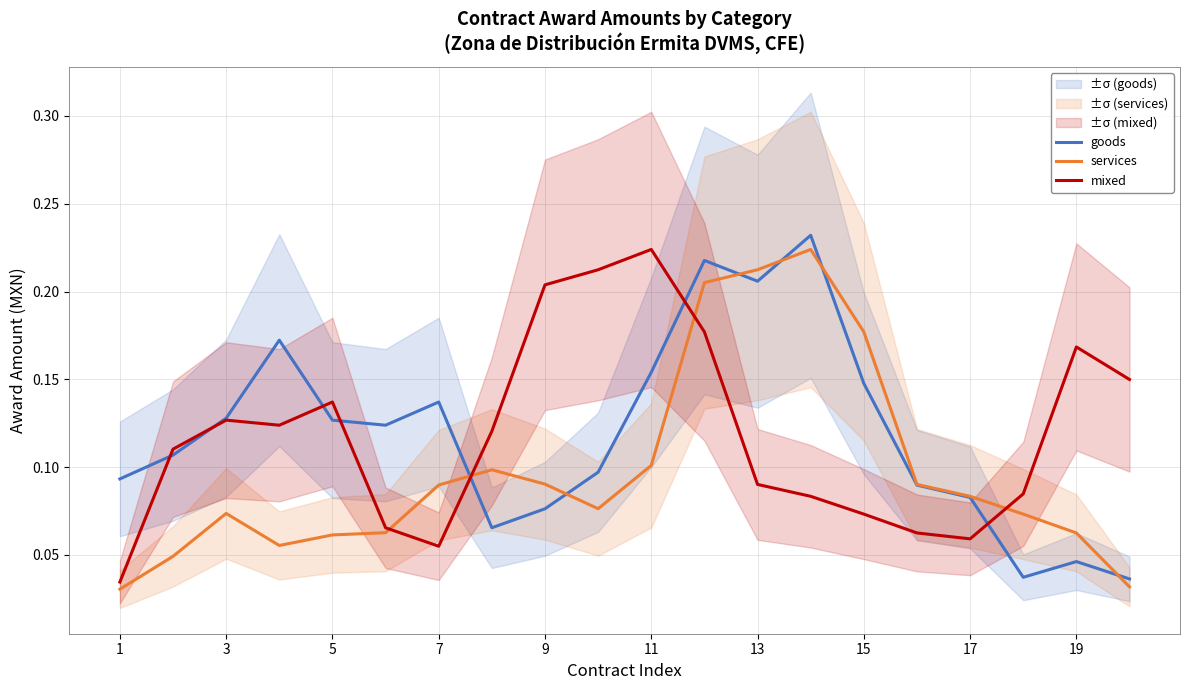

Which series has the widest spread of values?

goods